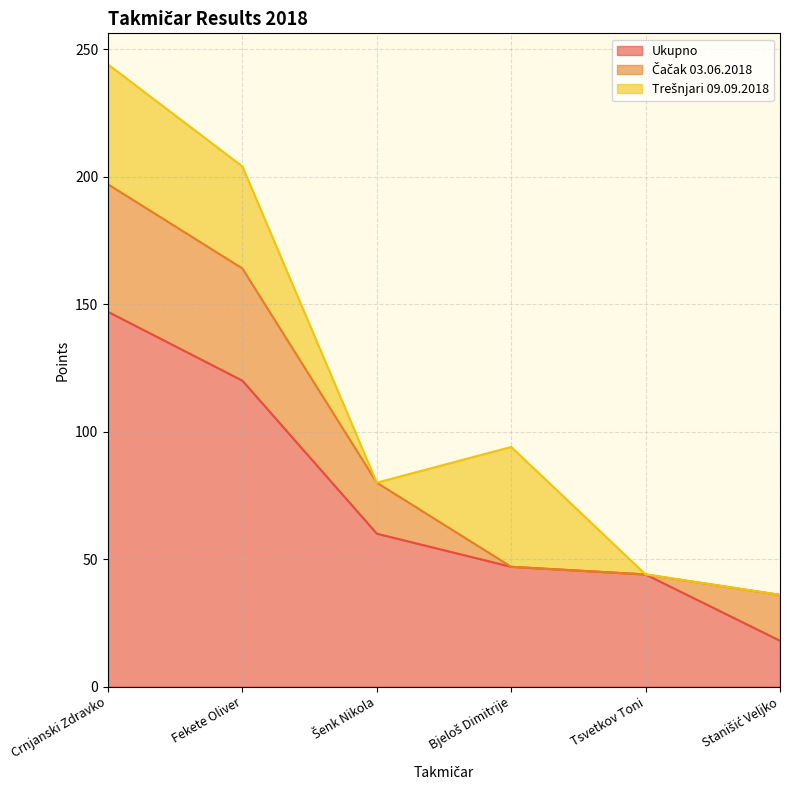

At which category is the sum across all series the highest?

Crnjanski Zdravko